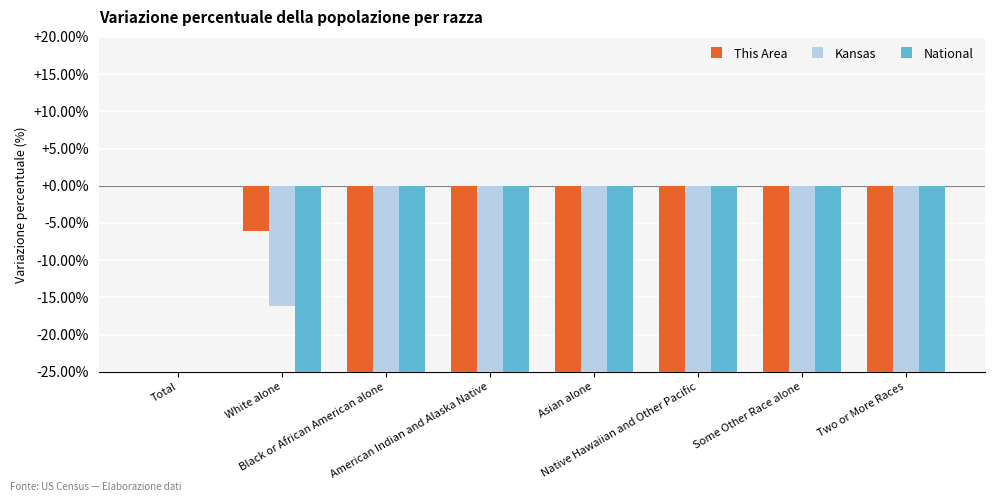

Is it true that This Area equals -154.2 at Asian alone?

False